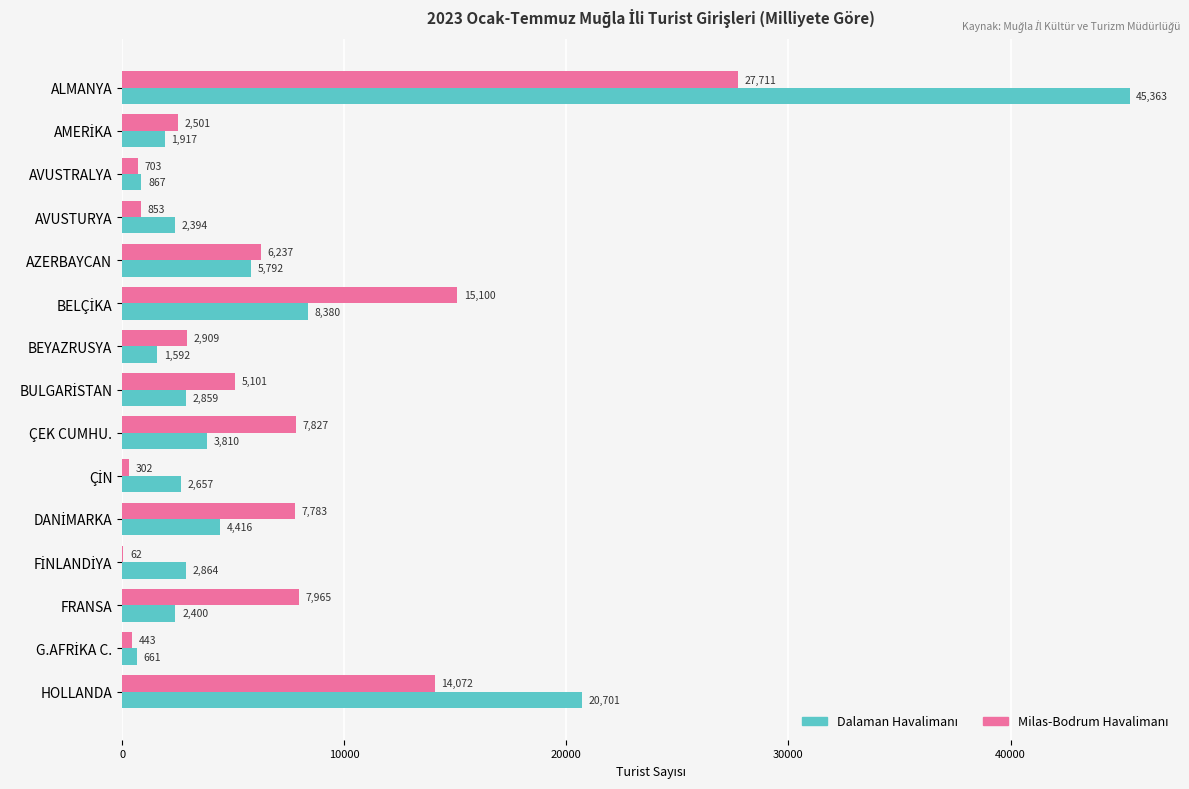

At which category is the sum across all series the highest?

ALMANYA